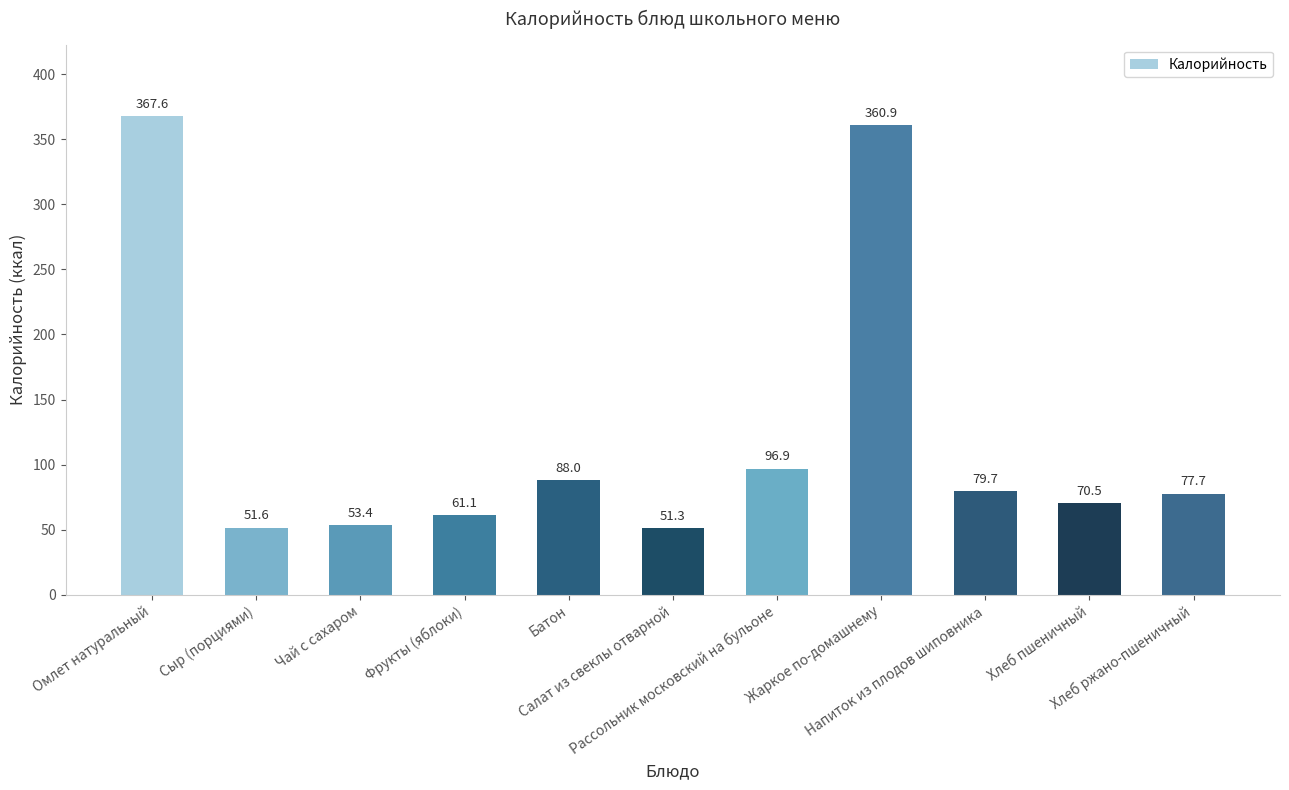

What is the value of the 3rd bar from the left?

53.4